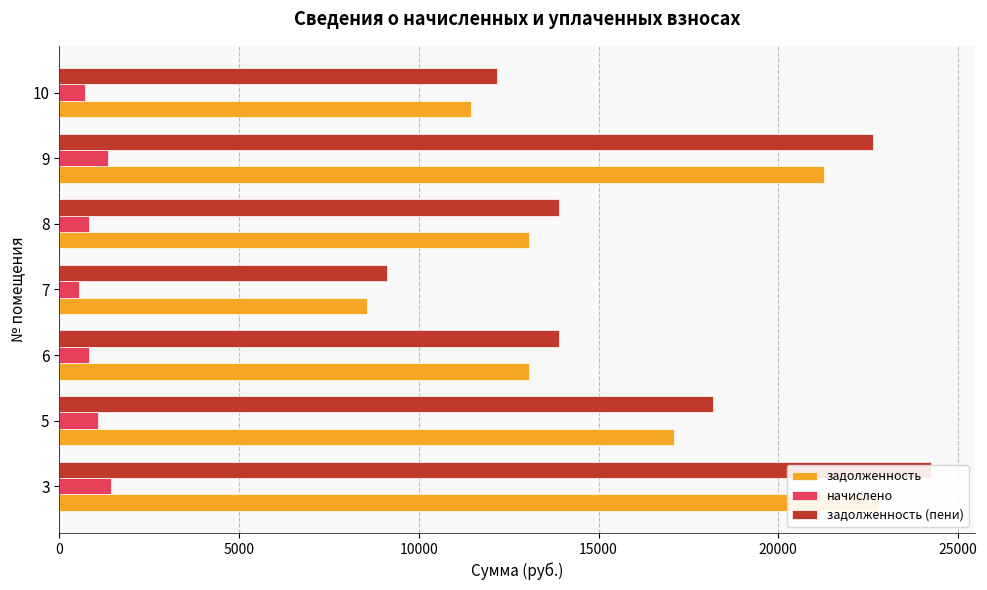

What is the maximum value for начислено?

1449.2